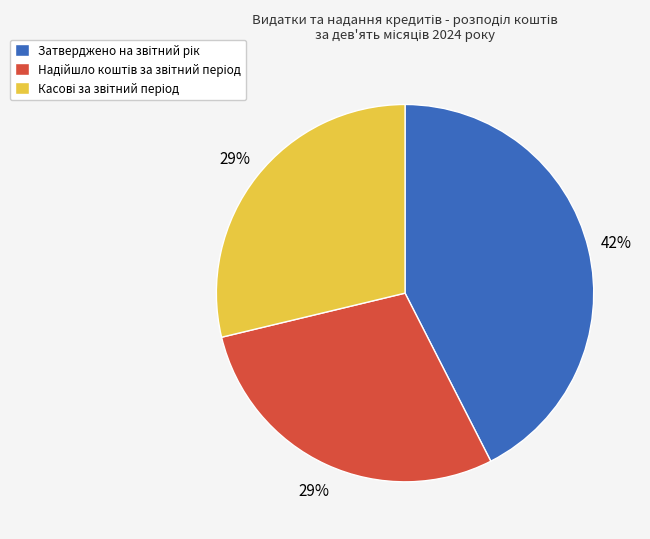

To the nearest percent, what is the average slice percentage?

33%